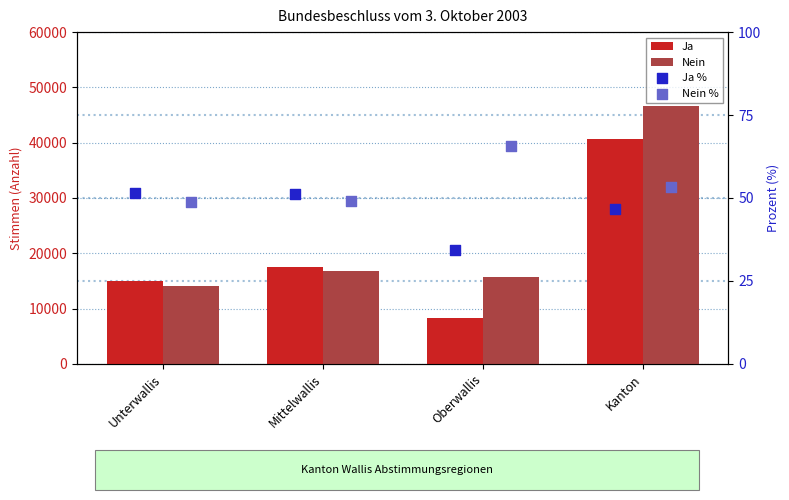

What are all the series names shown in the legend?

Ja, Nein, Ja %, Nein %